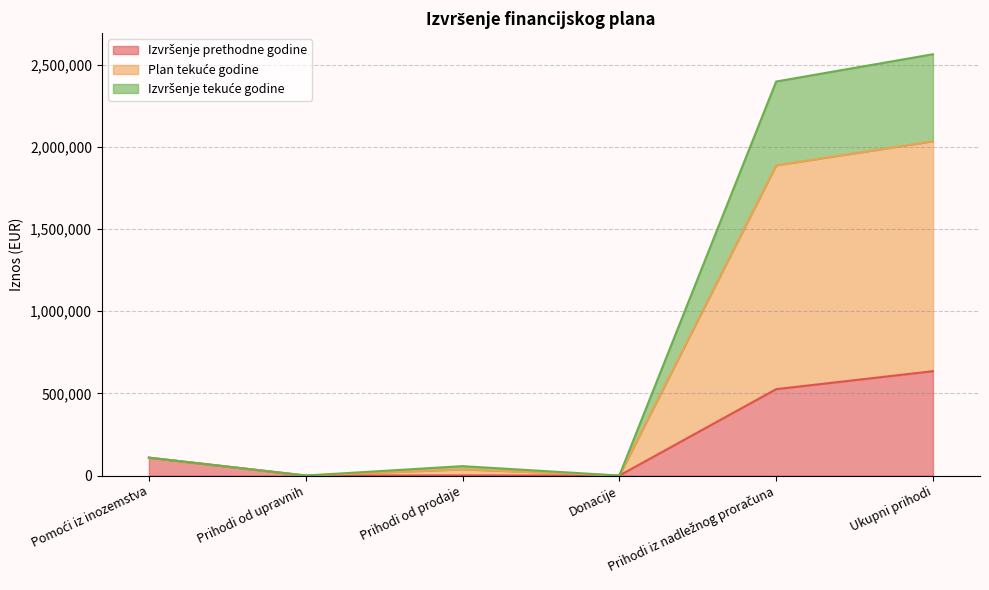

What is the approximate value of Izvršenje prethodne godine at Prihodi od prodaje?

643.7